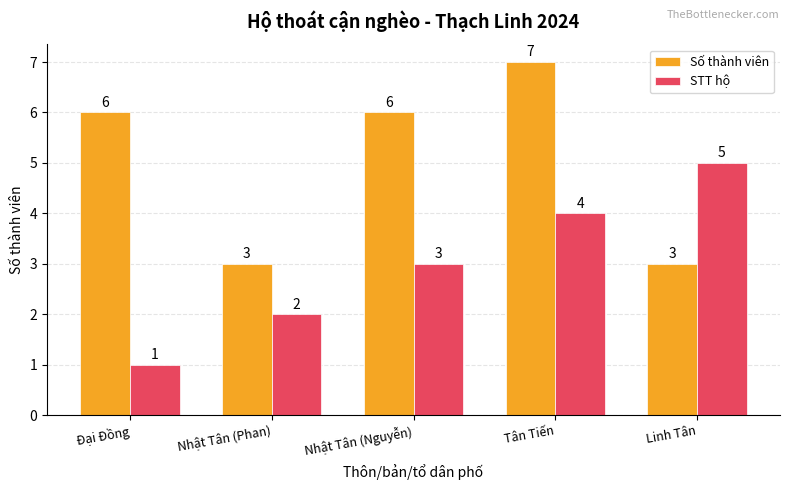

Between Tân Tiến and Linh Tân, which series saw the biggest shift?

Số thành viên